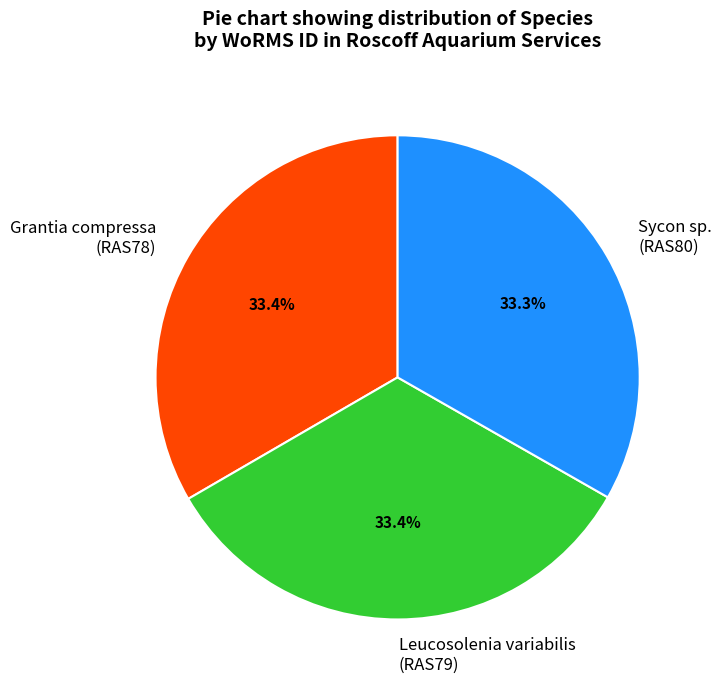

Is there a majority slice in this chart?

No